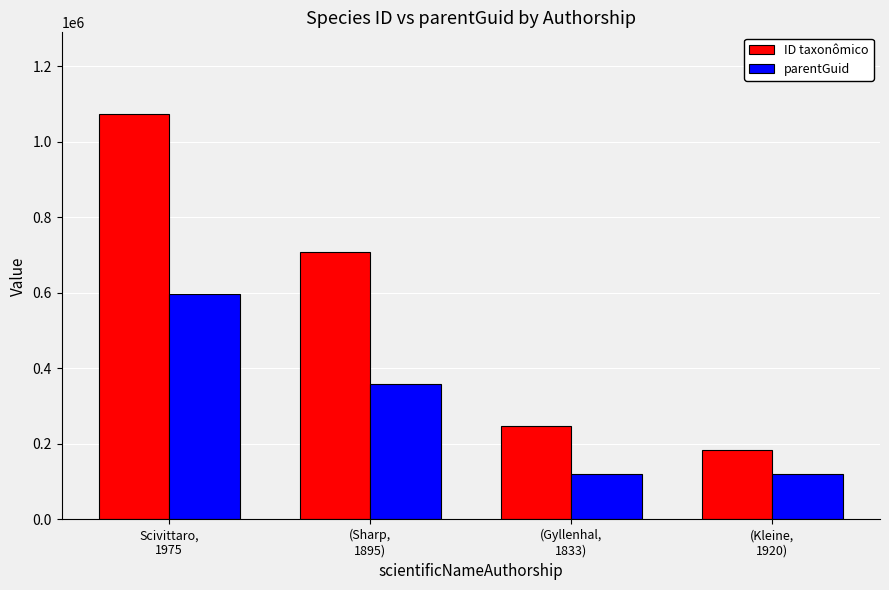

Rank the series at (Gyllenhal,
1833) from lowest to highest value.

parentGuid, ID taxonômico